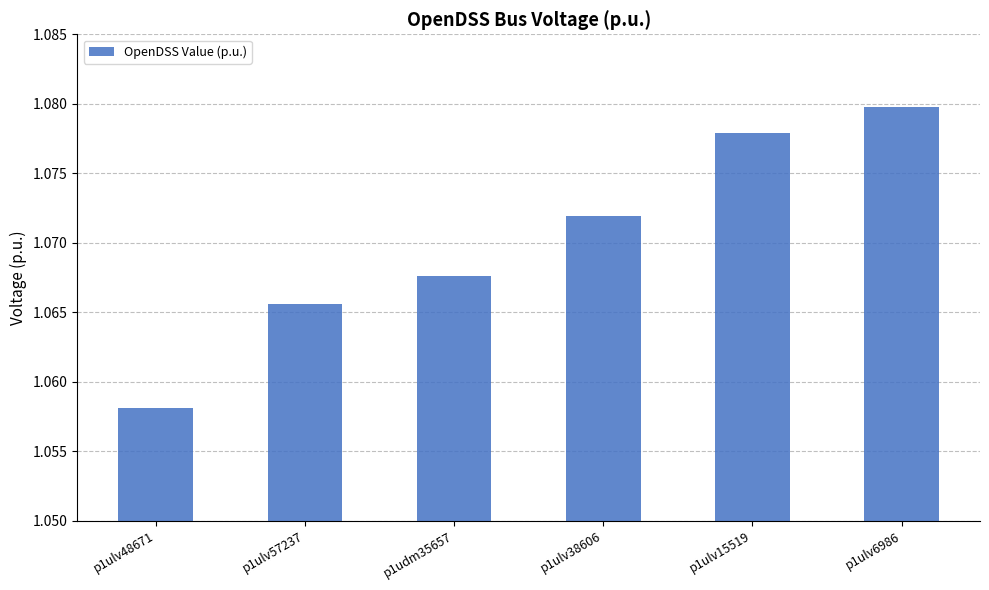

Rank the categories by value from lowest to highest.

p1ulv48671, p1ulv57237, p1udm35657, p1ulv38606, p1ulv15519, p1ulv6986